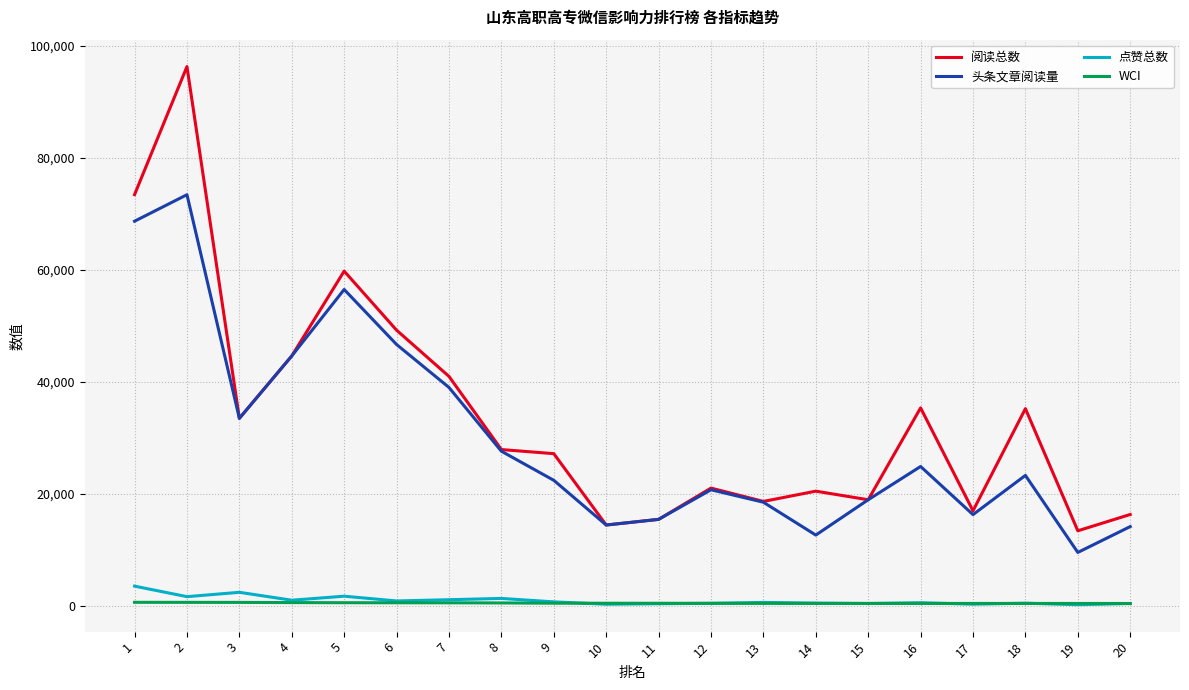

What is the difference between the highest and lowest values at 2?

95646.3